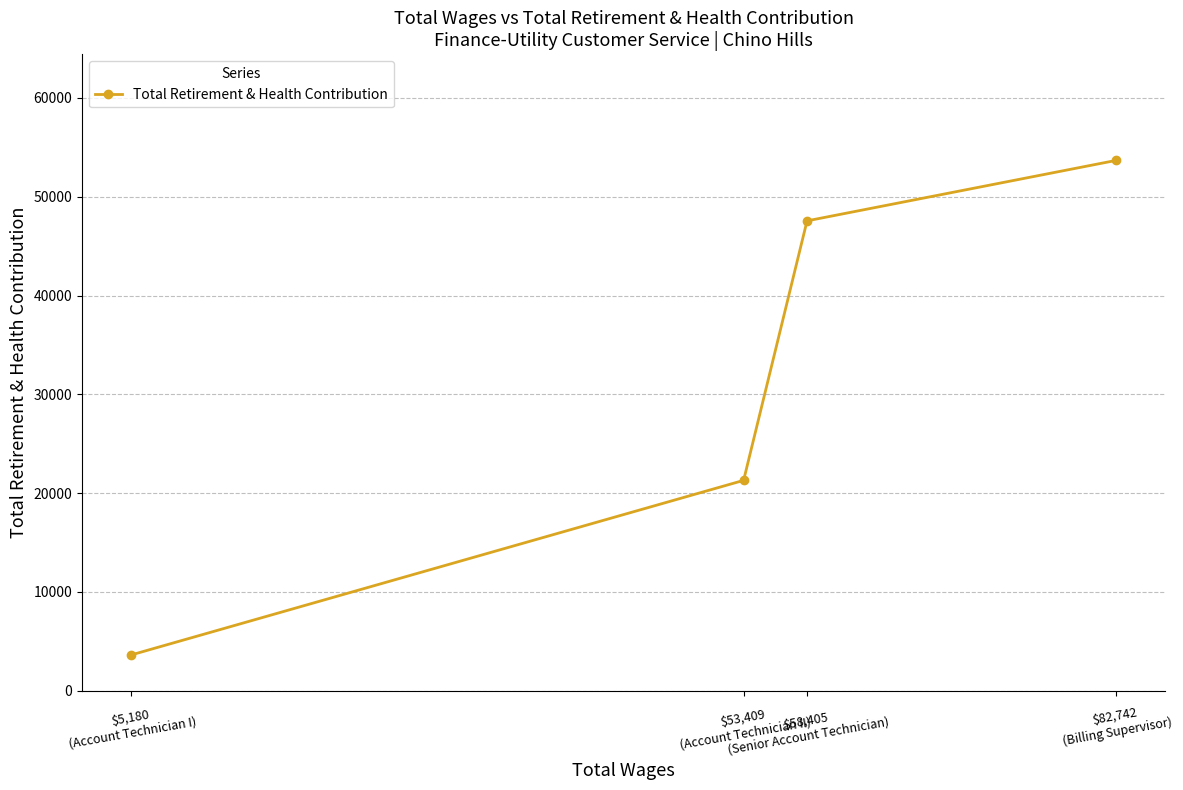

True or false: the data has more than 1 interior local peaks.

False